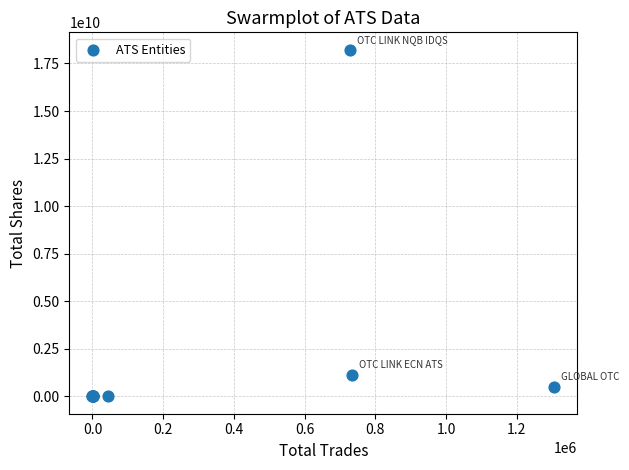

What Y value in the scatter plot is closest to 9113009143?

1146064941